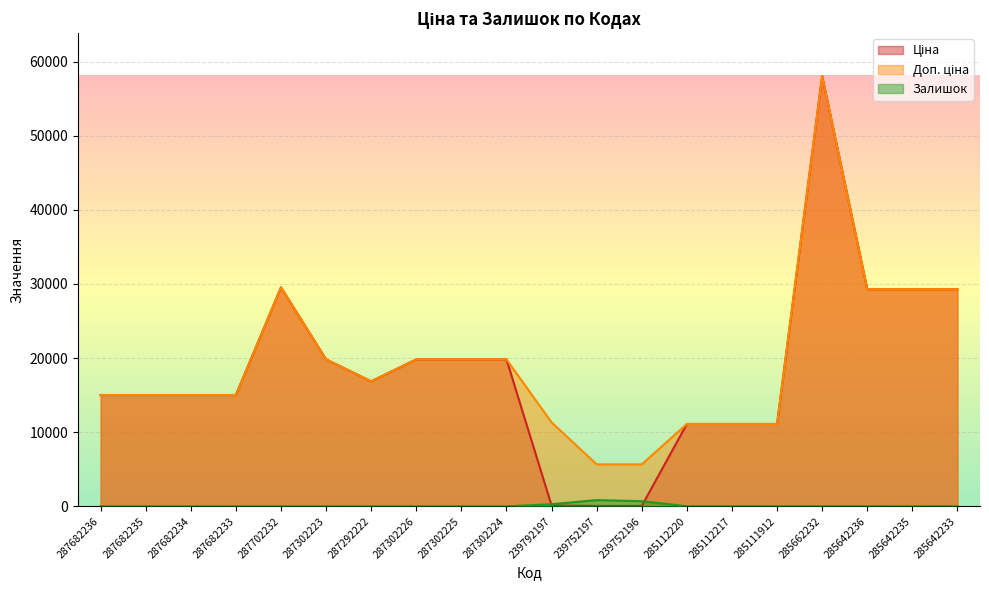

Which series has the widest spread of values?

Ціна